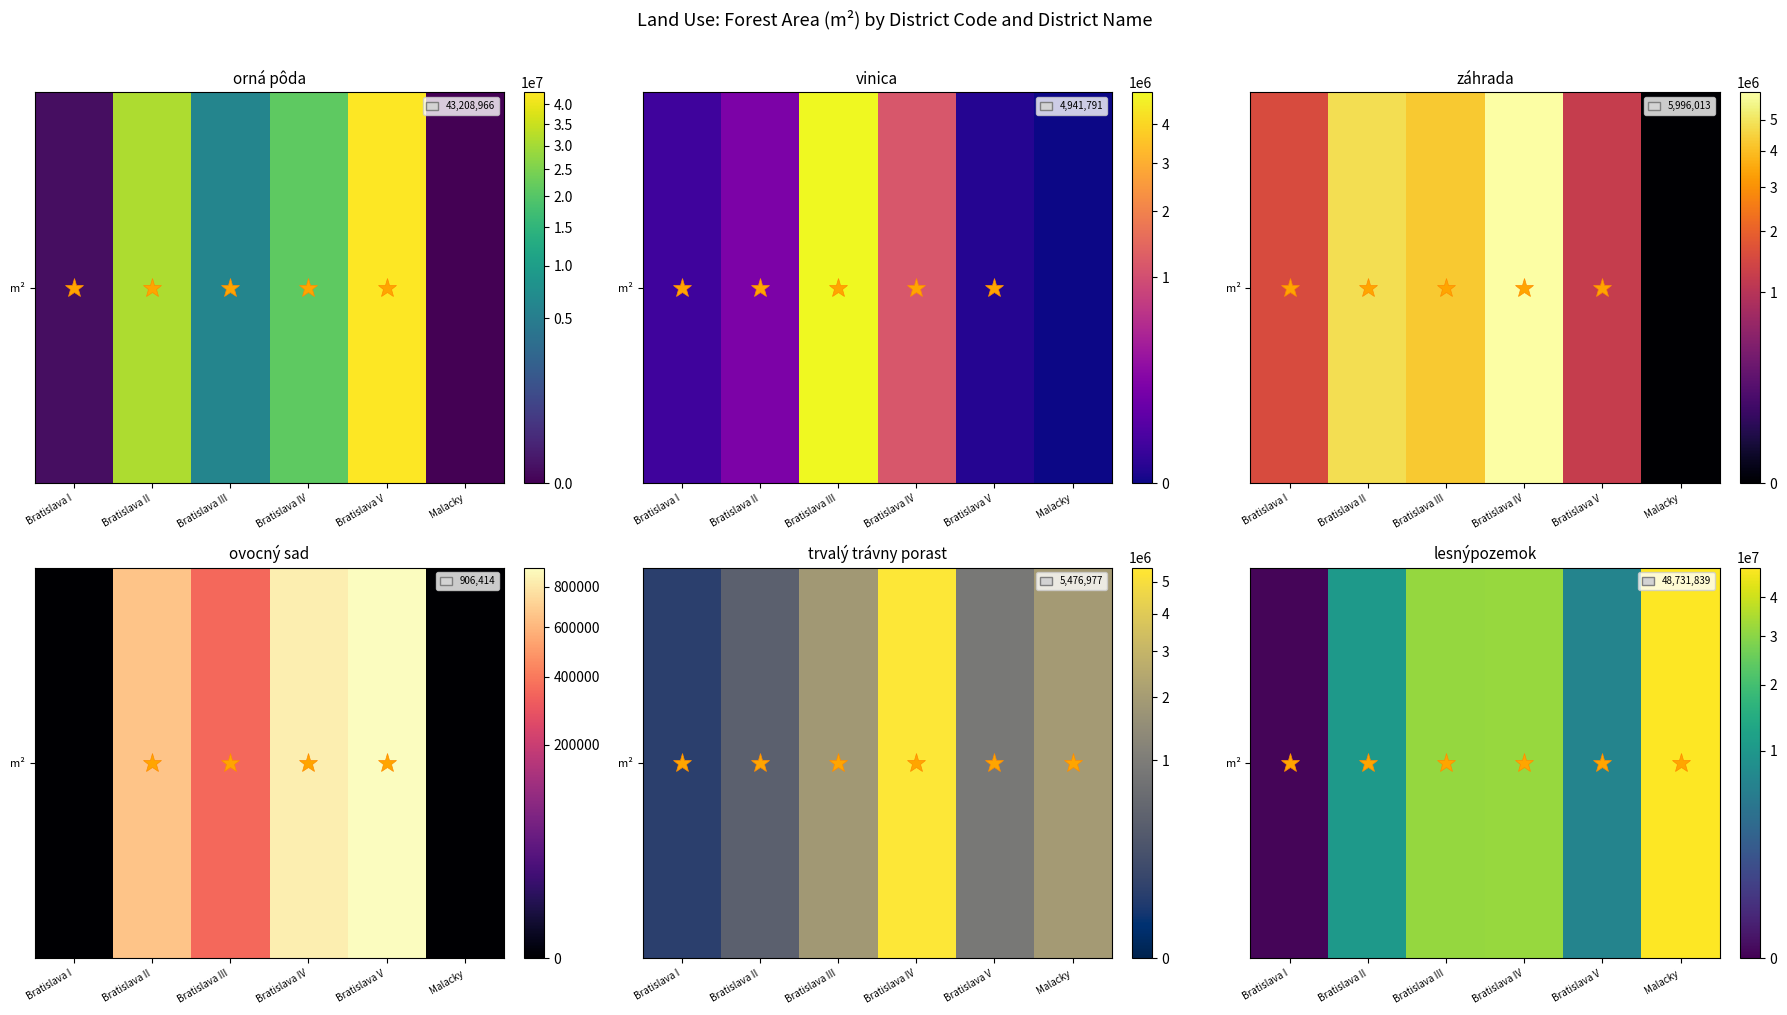

Reading left to right, what are all the values shown in this chart?

Bratislava I=1073	Bratislava II=10514969	Bratislava III=31612054	Bratislava IV=32086222	Bratislava V=6684195	Malacky=48731839